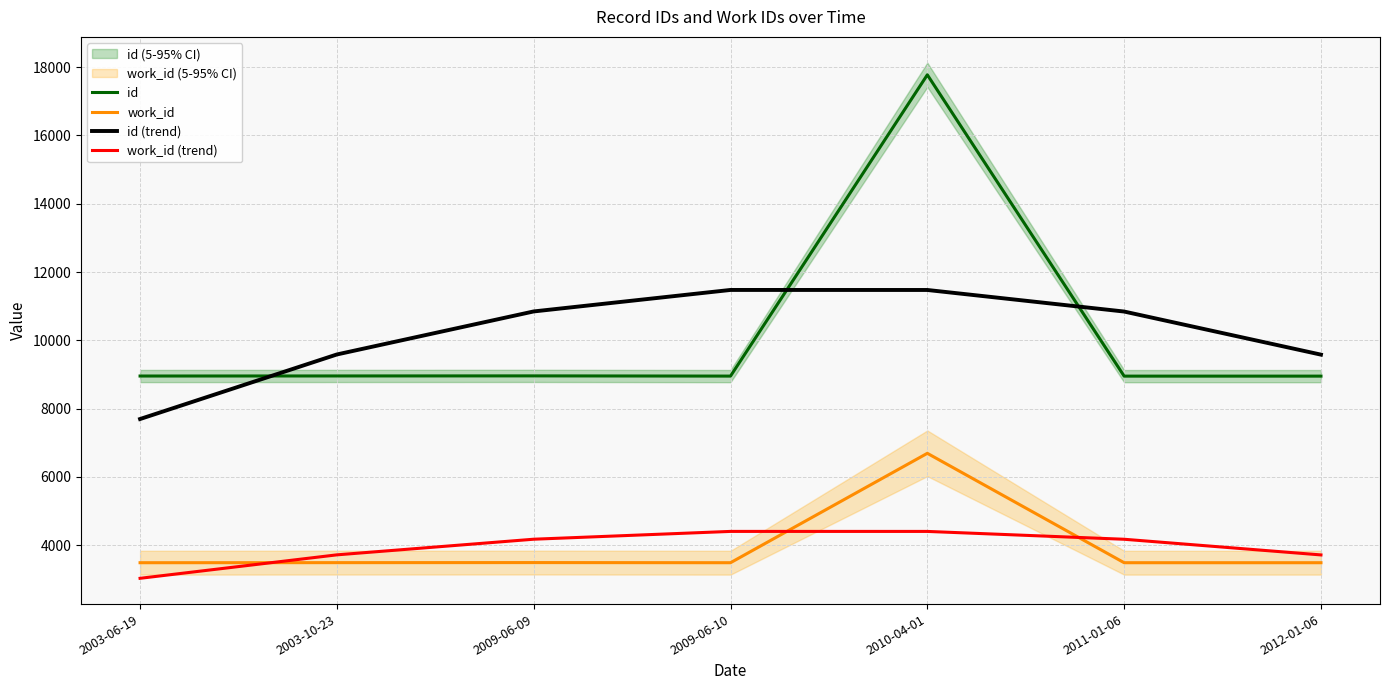

How many data points in id are above 8956?

3